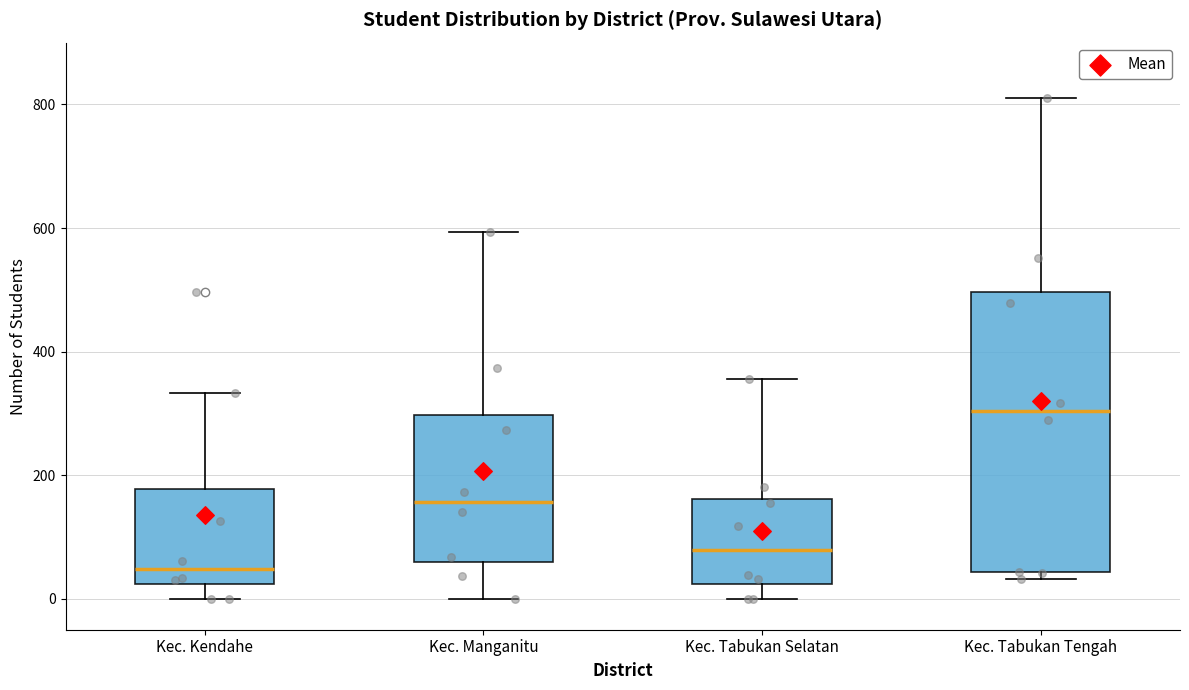

Reading left to right, transcribe this box plot: for each box, give where its median line is, the range the box spans, and where its two whiskers end, as read against the y-axis. The values are not printed on the chart, so give them approximately, as read against the axis.

Kec. Kendahe: median 40, box 20 to 180, whiskers 0 to 340
Kec. Manganitu: median 160, box 60 to 300, whiskers 0 to 600
Kec. Tabukan Selatan: median 80, box 20 to 160, whiskers 0 to 360
Kec. Tabukan Tengah: median 300, box 40 to 500, whiskers 40 (just below the box's lower edge) to 820